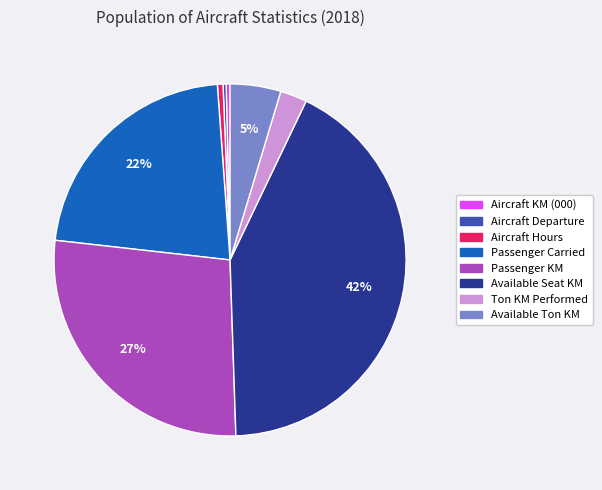

The Aircraft Hours slice represents 1% of the pie. True or false?

True